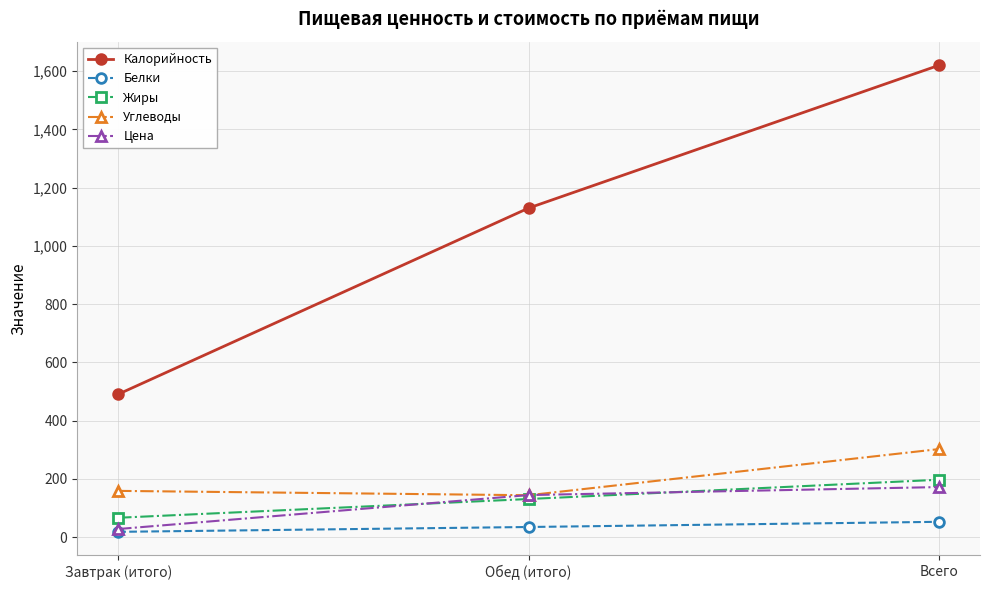

What position from the right is Обед (итого)?

2